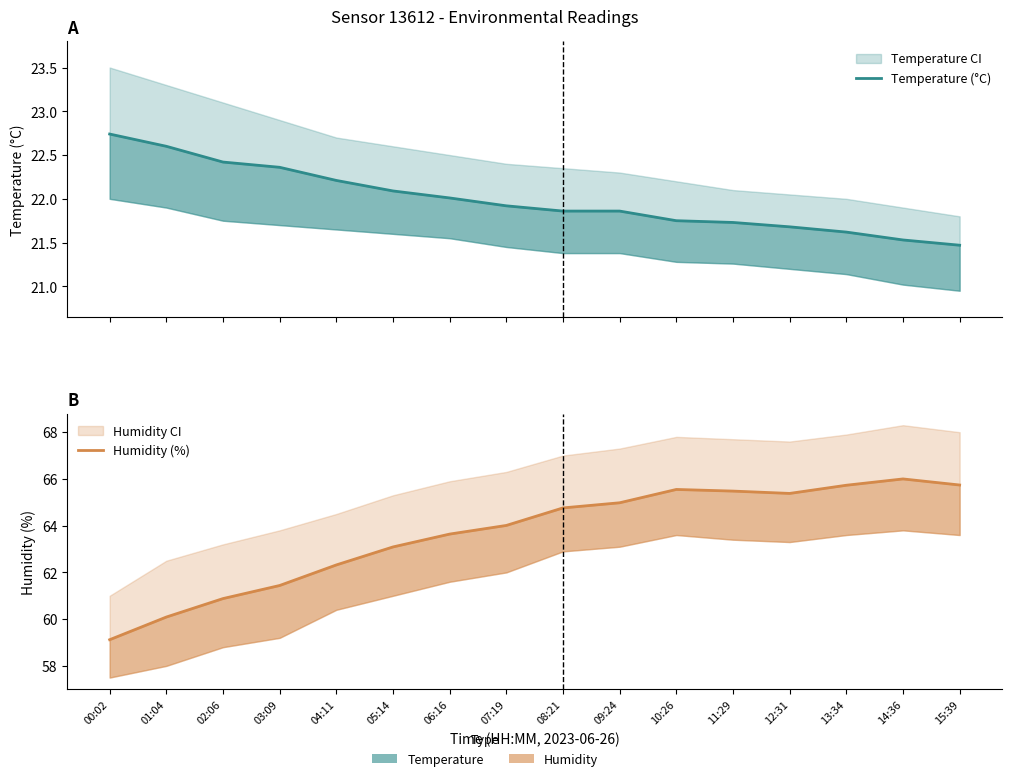

Is it true that Humidity (%) equals 94.0 at 06:16?

False